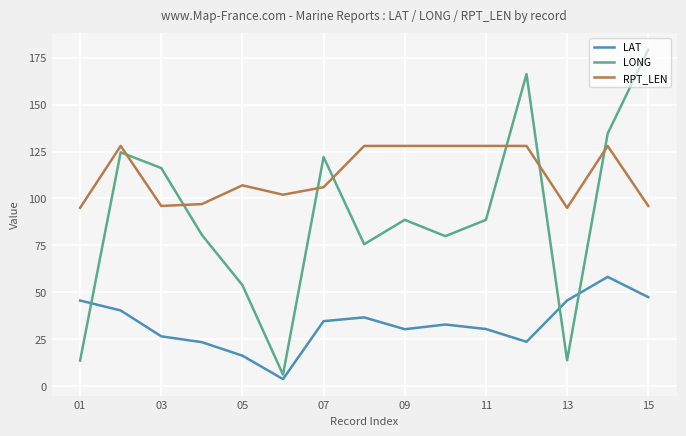

Which series has the largest range (max minus min)?

LONG